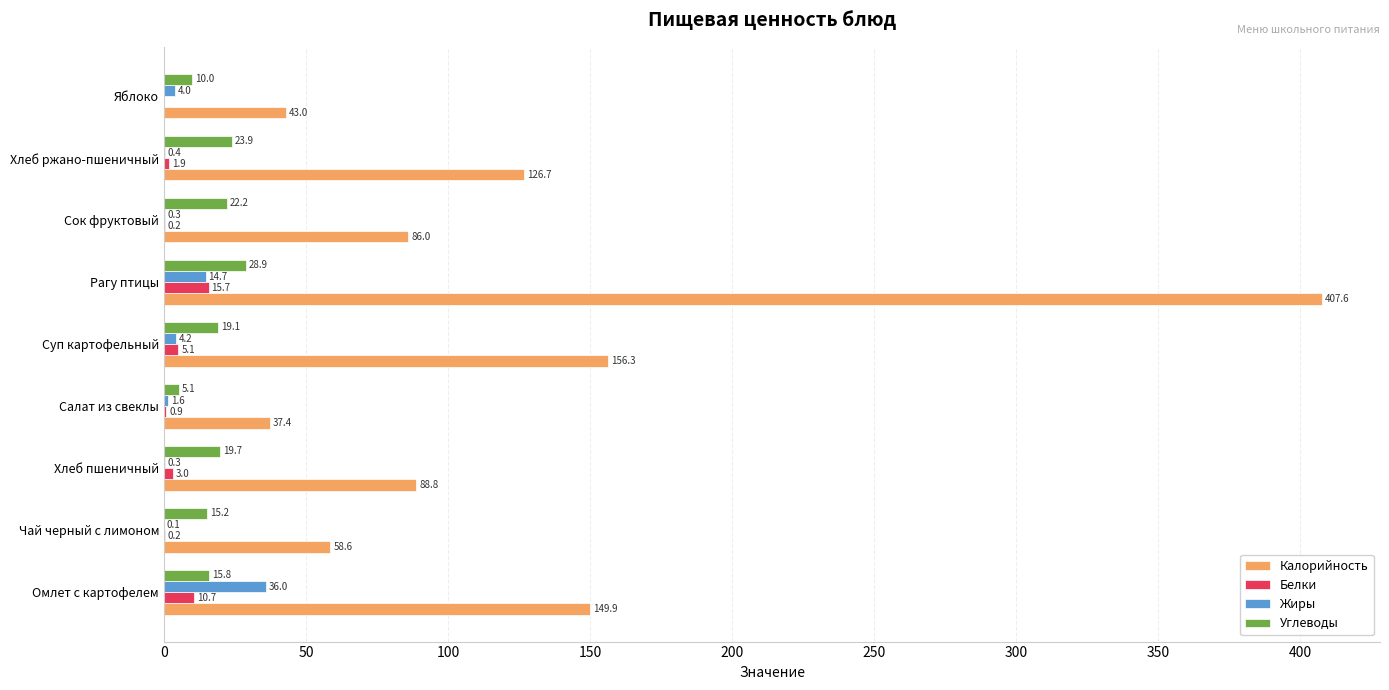

What is the sum of the Белки values at Чай черный с лимоном and Сок фруктовый?

0.4